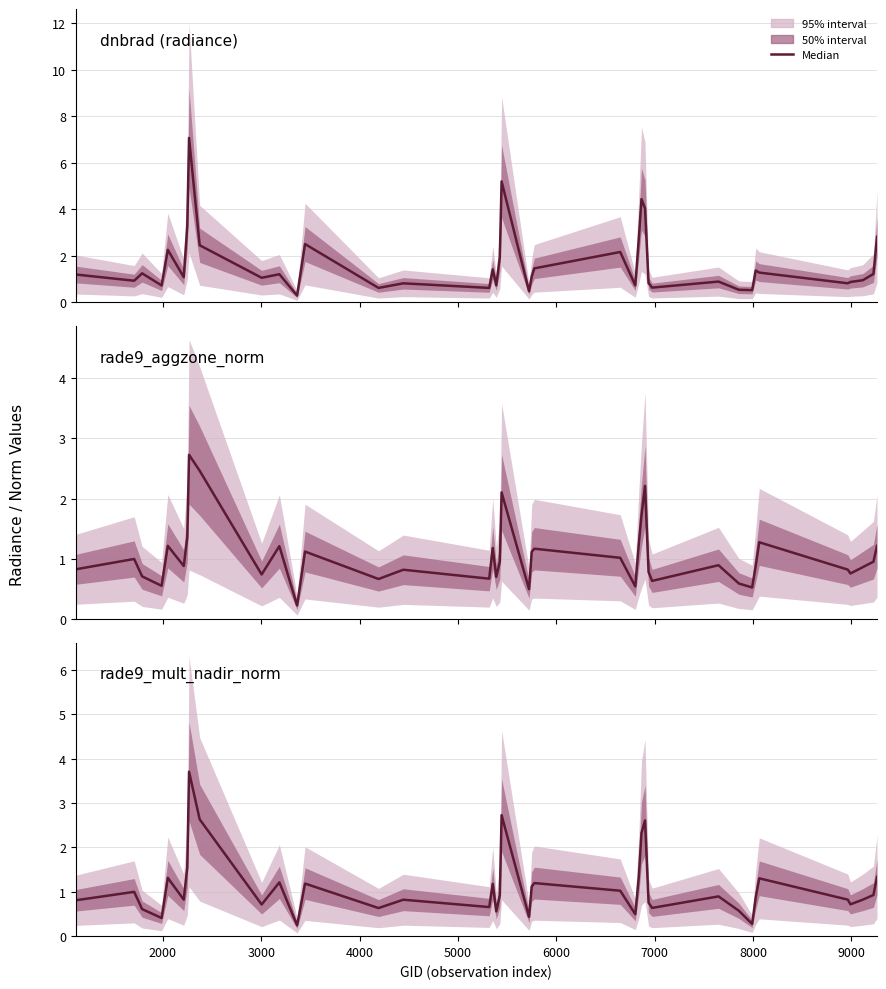

The value of dnbrad at 24 is 1.1. True or false?

False